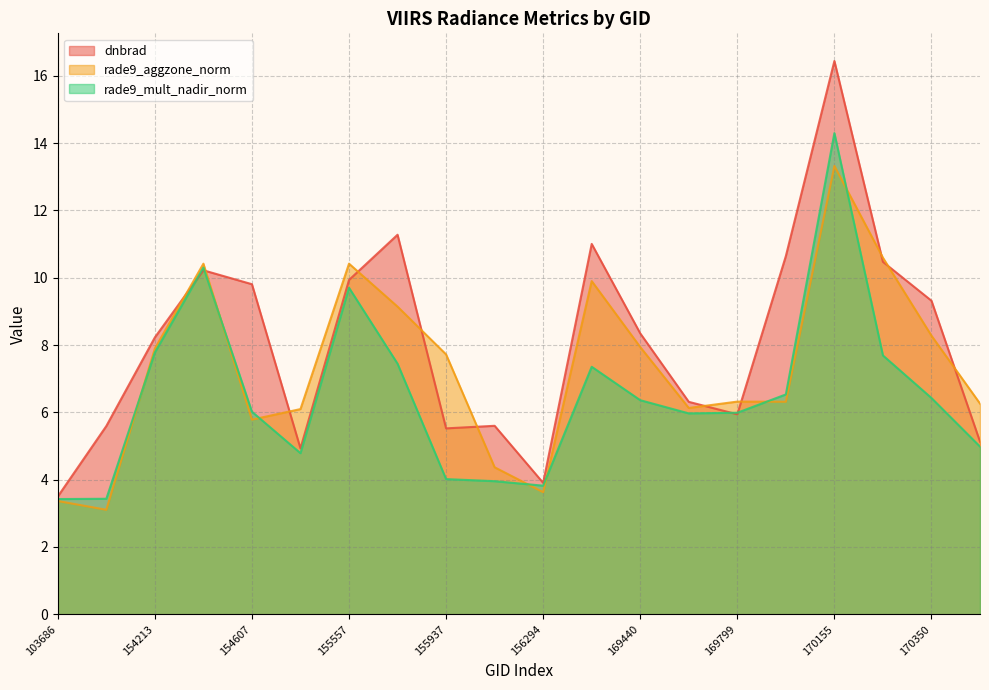

Which category has the lowest value in the dnbrad series?

103686